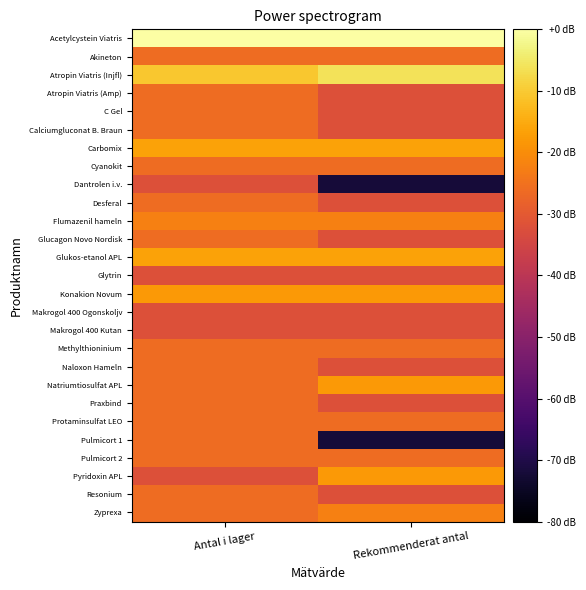

At which category does the chart reach its minimum across all series?

Rekommenderat antal